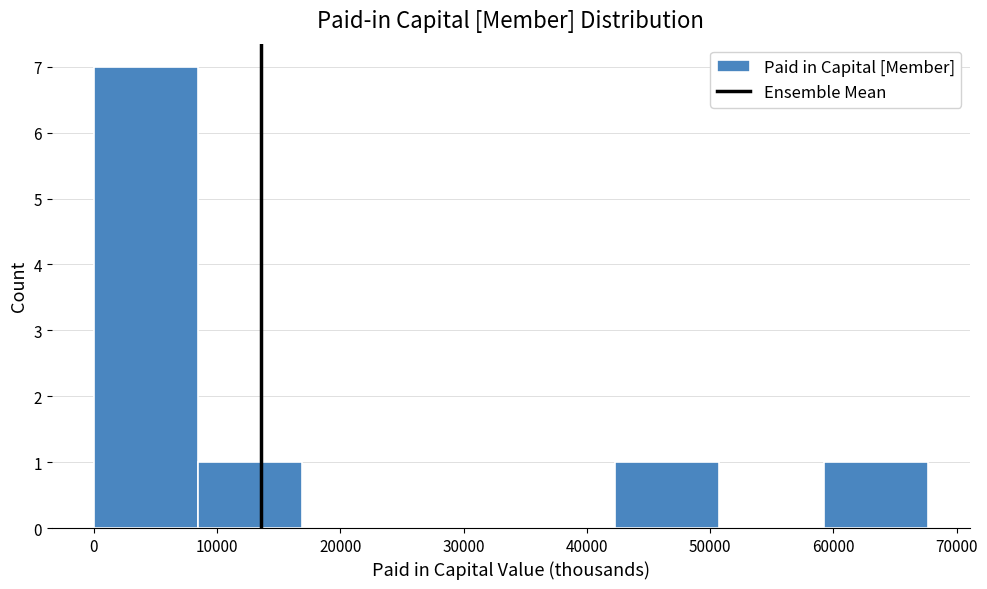

What is the height of the bar covering 59000 to 68000 on the x-axis? Neither the bar edges nor the heights are printed on the chart, so give them approximately, as read against the axes.

1